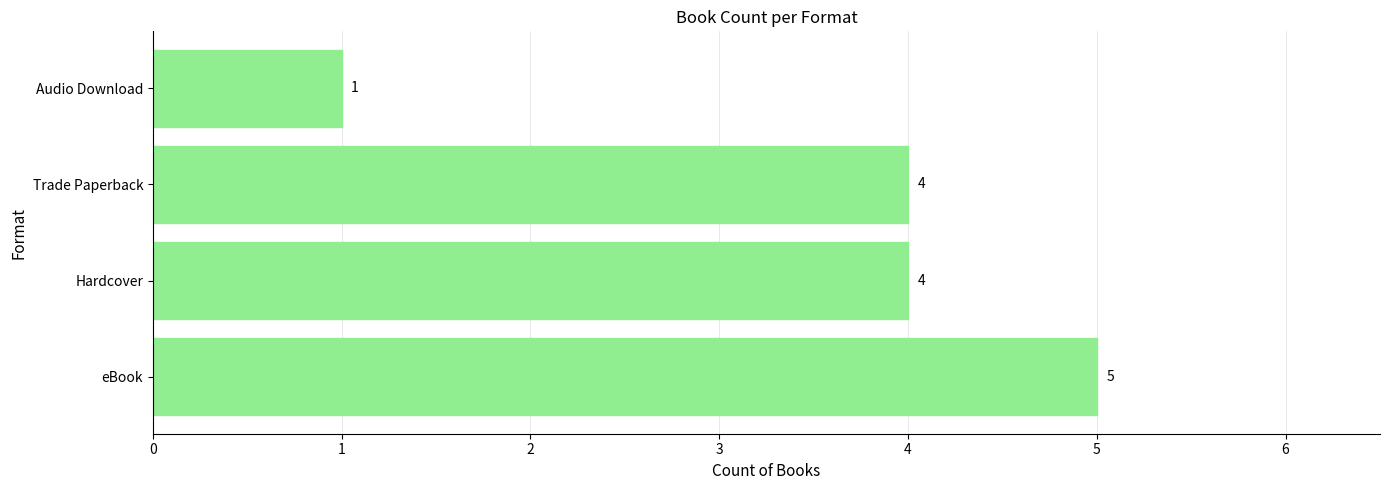

What is the minimum value shown in the chart?

1